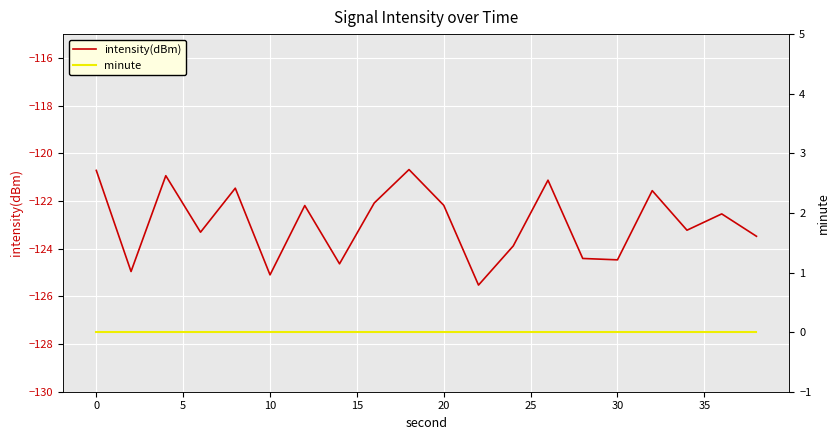

Is it true that intensity(dBm) equals -31.5 at 20?

False